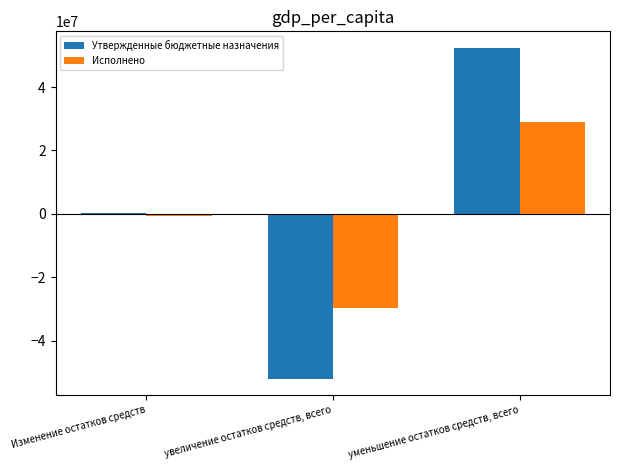

The value of Утвержденные бюджетные назначения at увеличение остатков средств, всего is -75376011.8. True or false?

False